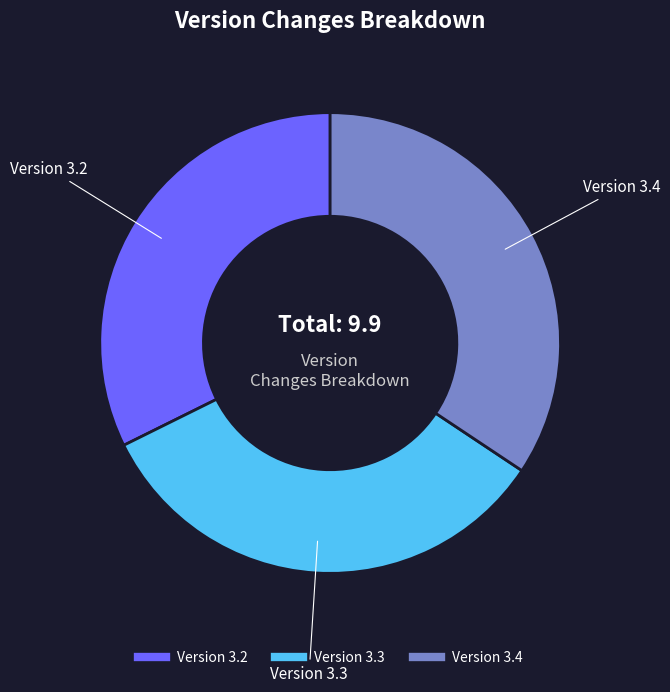

Rank the categories by value from highest to lowest.

Version 3.4, Version 3.3, Version 3.2